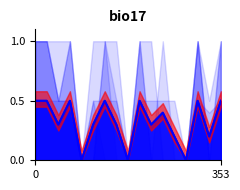

Is it true that Q6 equals 0.0 at 10?

True